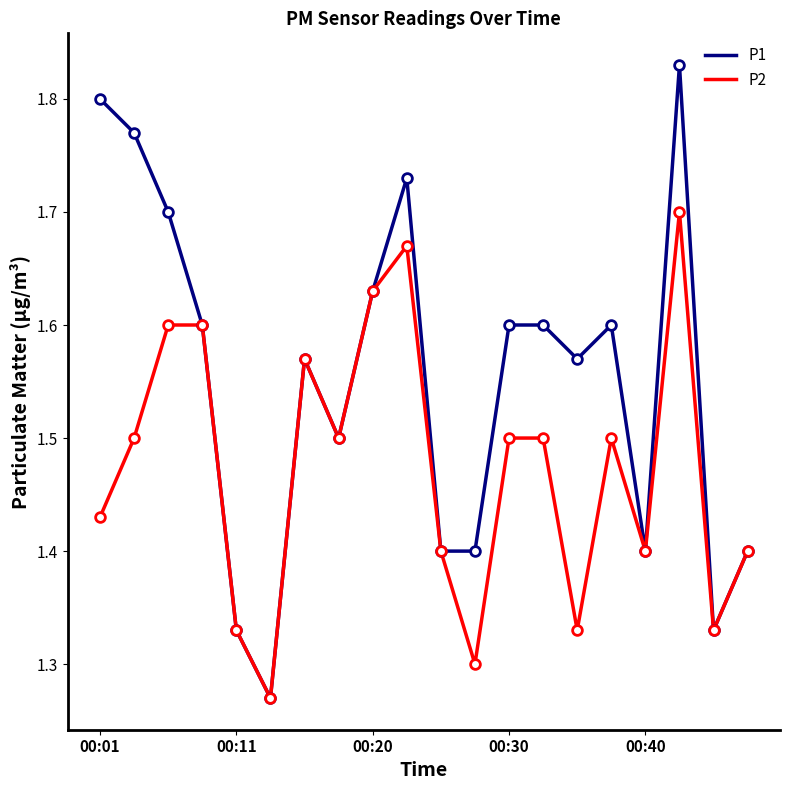

At how many categories does at least one series exceed 1?

20